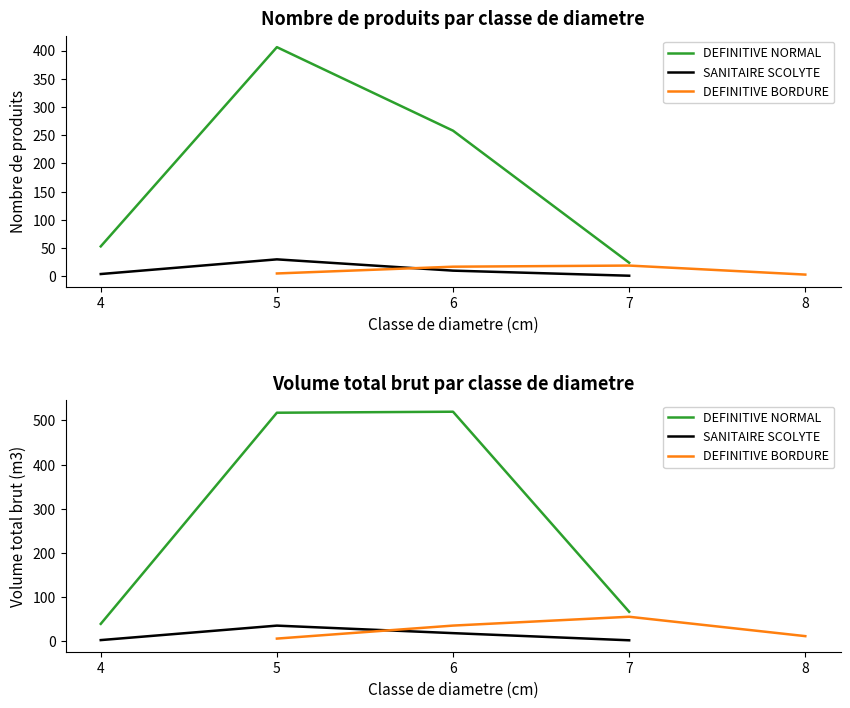

Which series has the largest total across all categories?

DEFINITIVE NORMAL